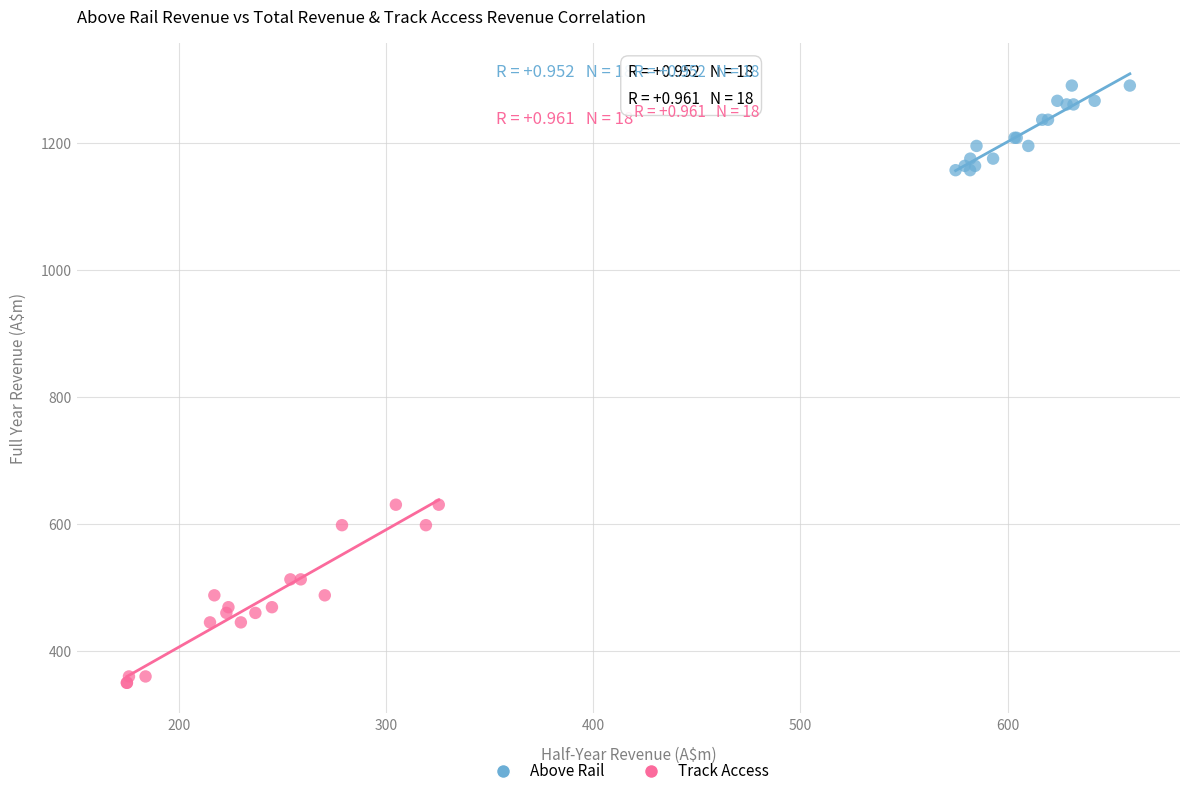

Which series reaches the minimum Y coordinate?

Track Access